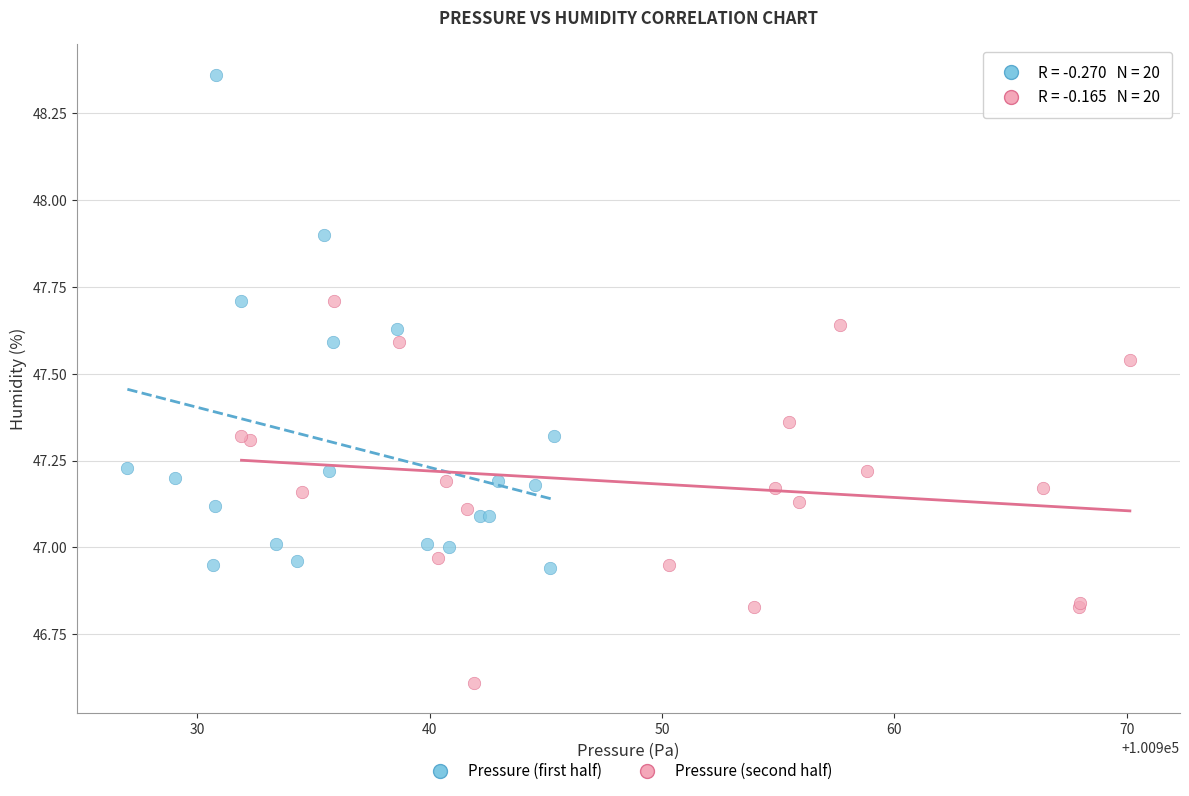

Which series has the widest spread of Y values?

Pressure (first half)